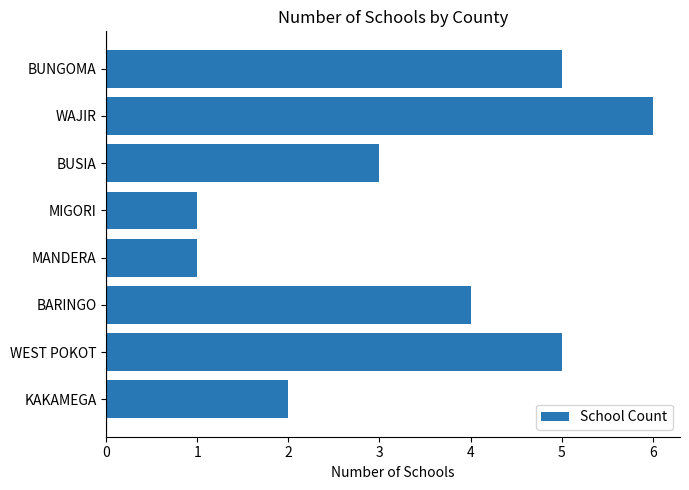

Count the values in the range 2 to 5.

5